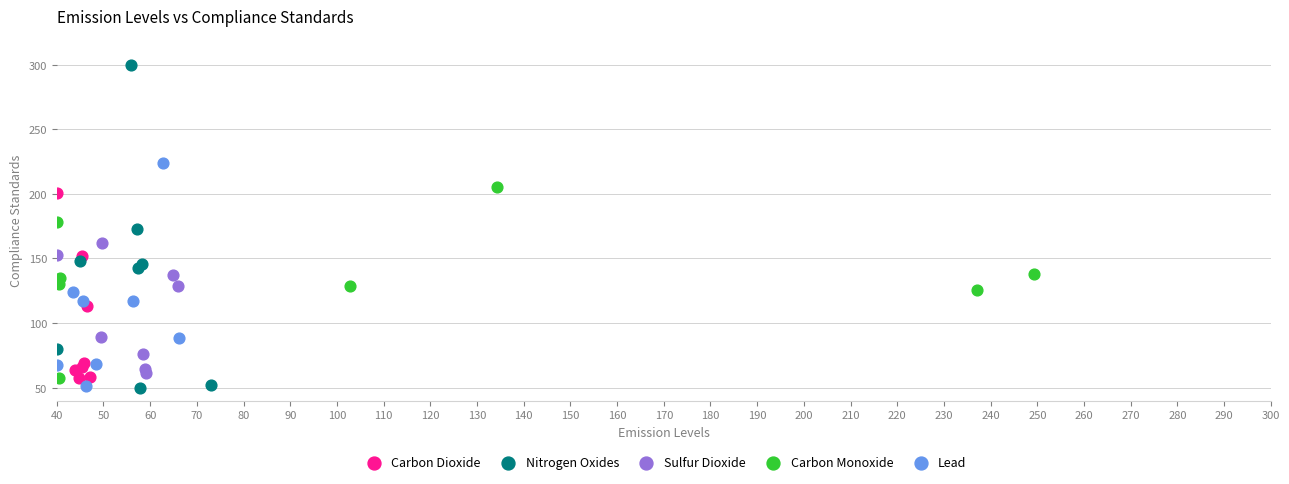

Which series contains the highest Y value?

Nitrogen Oxides